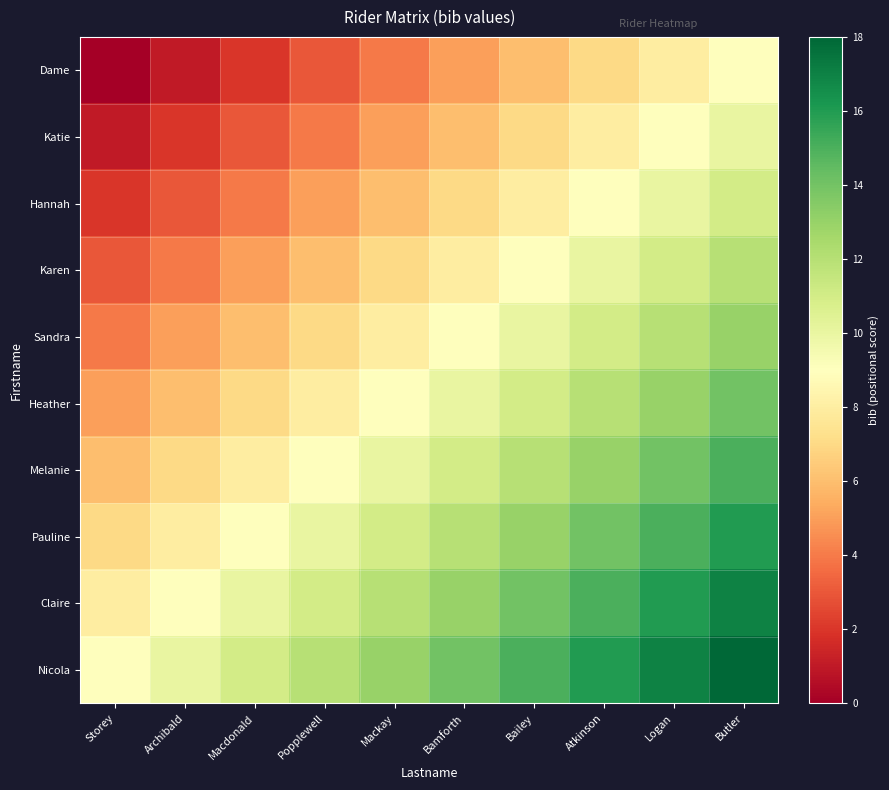

Reading left to right, what are all the values shown in this chart?

Dame: Storey=0	Archibald=1	Macdonald=2	Popplewell=3	Mackay=4	Bamforth=5	Bailey=6	Atkinson=7	Logan=8	Butler=9
Katie: Storey=1	Archibald=2	Macdonald=3	Popplewell=4	Mackay=5	Bamforth=6	Bailey=7	Atkinson=8	Logan=9	Butler=10
Hannah: Storey=2	Archibald=3	Macdonald=4	Popplewell=5	Mackay=6	Bamforth=7	Bailey=8	Atkinson=9	Logan=10	Butler=11
Karen: Storey=3	Archibald=4	Macdonald=5	Popplewell=6	Mackay=7	Bamforth=8	Bailey=9	Atkinson=10	Logan=11	Butler=12
Sandra: Storey=4	Archibald=5	Macdonald=6	Popplewell=7	Mackay=8	Bamforth=9	Bailey=10	Atkinson=11	Logan=12	Butler=13
Heather: Storey=5	Archibald=6	Macdonald=7	Popplewell=8	Mackay=9	Bamforth=10	Bailey=11	Atkinson=12	Logan=13	Butler=14
Melanie: Storey=6	Archibald=7	Macdonald=8	Popplewell=9	Mackay=10	Bamforth=11	Bailey=12	Atkinson=13	Logan=14	Butler=15
Pauline: Storey=7	Archibald=8	Macdonald=9	Popplewell=10	Mackay=11	Bamforth=12	Bailey=13	Atkinson=14	Logan=15	Butler=16
Claire: Storey=8	Archibald=9	Macdonald=10	Popplewell=11	Mackay=12	Bamforth=13	Bailey=14	Atkinson=15	Logan=16	Butler=17
Nicola: Storey=9	Archibald=10	Macdonald=11	Popplewell=12	Mackay=13	Bamforth=14	Bailey=15	Atkinson=16	Logan=17	Butler=18